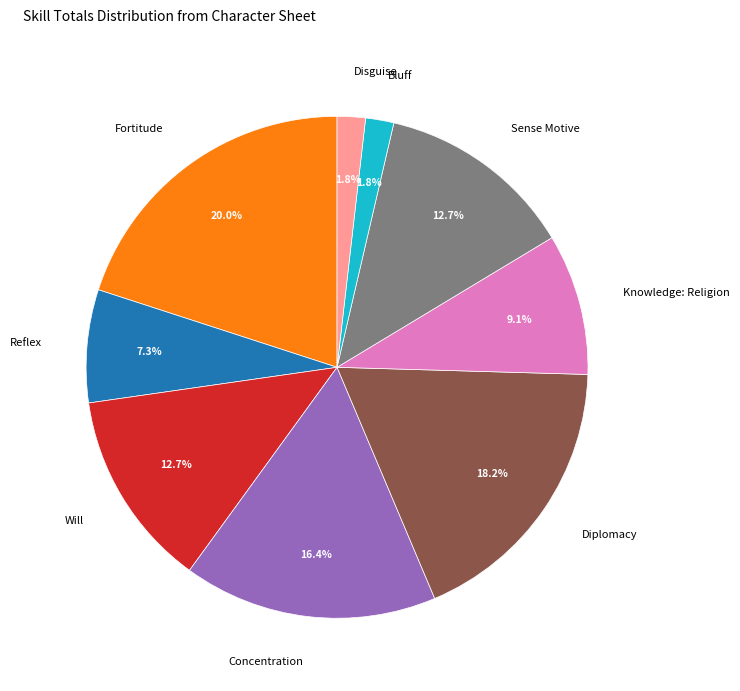

To the nearest percent, what is the difference between the largest and smallest slice percentages?

18%